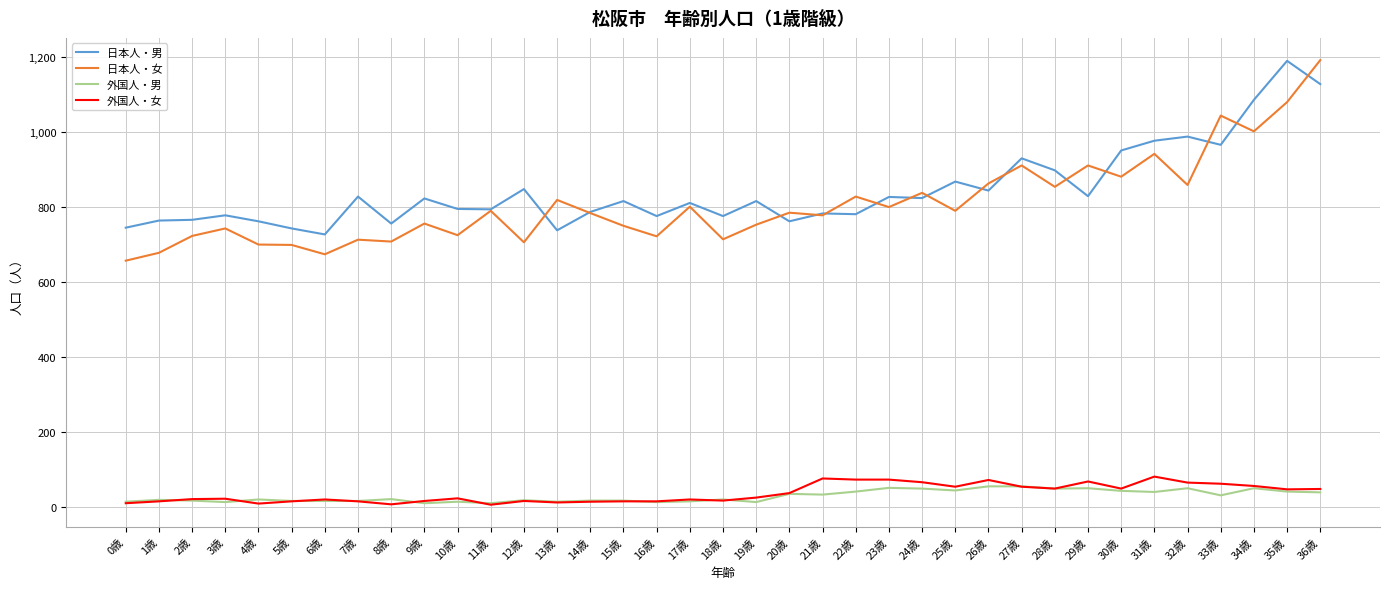

What is the maximum value for 日本人・女?

1192